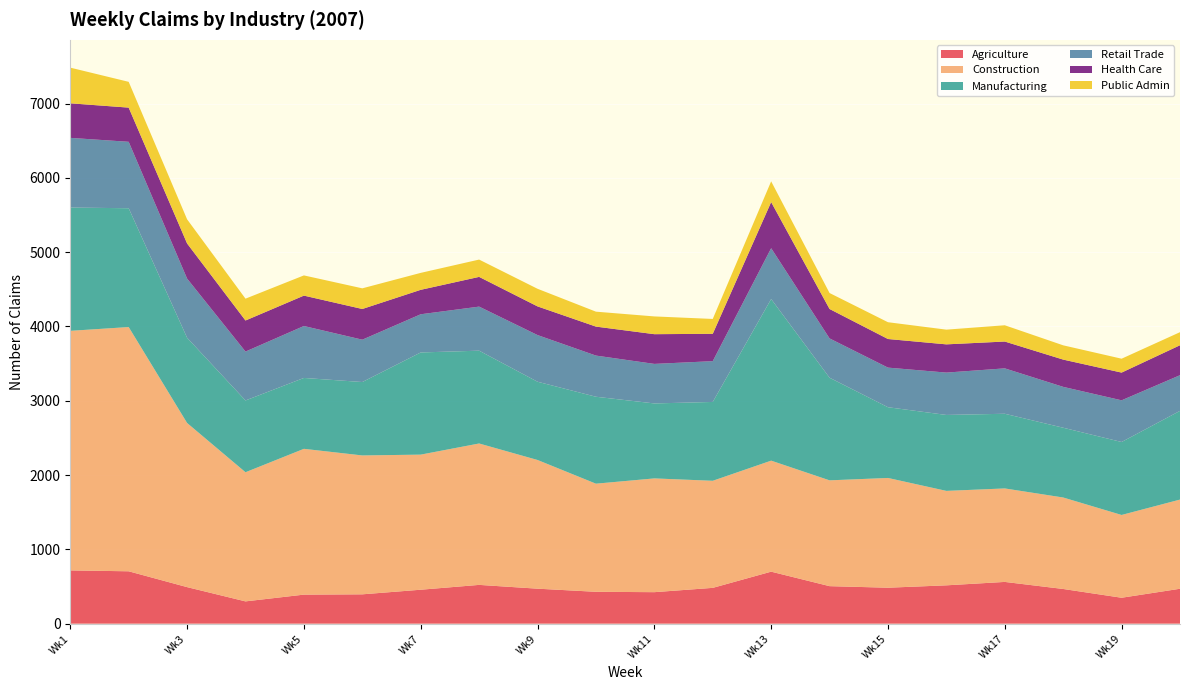

Reading left to right, transcribe all the data shown in this chart.

Agriculture: 717	705	492	300	391	395	457	522	471	429	424	482	700	505	484	516	562	467	349	470
Construction: 3224	3287	2209	1738	1962	1869	1818	1903	1732	1455	1531	1441	1494	1424	1477	1271	1258	1231	1114	1200
Manufacturing: 1659	1599	1147	966	954	988	1375	1249	1053	1170	1009	1061	2175	1381	952	1022	1005	939	982	1194
Retail Trade: 938	894	796	658	699	570	514	593	628	554	532	549	684	529	533	570	611	550	561	480
Health Care: 465	460	473	418	409	413	329	400	386	390	400	368	621	396	385	380	361	367	373	403
Public Admin: 480	347	325	294	272	278	228	233	237	201	239	200	279	215	226	198	219	192	187	176